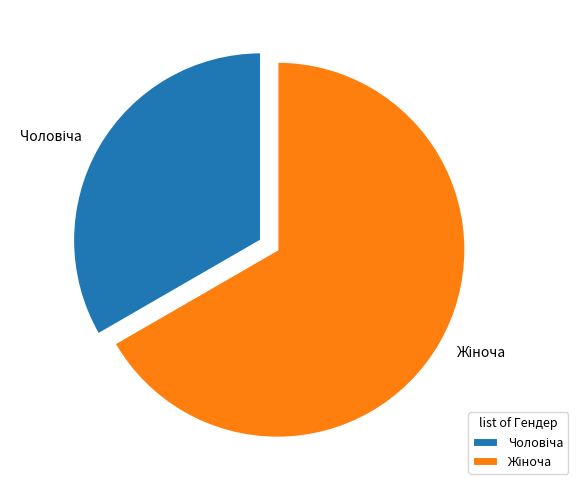

Is there a majority slice in this chart?

Yes